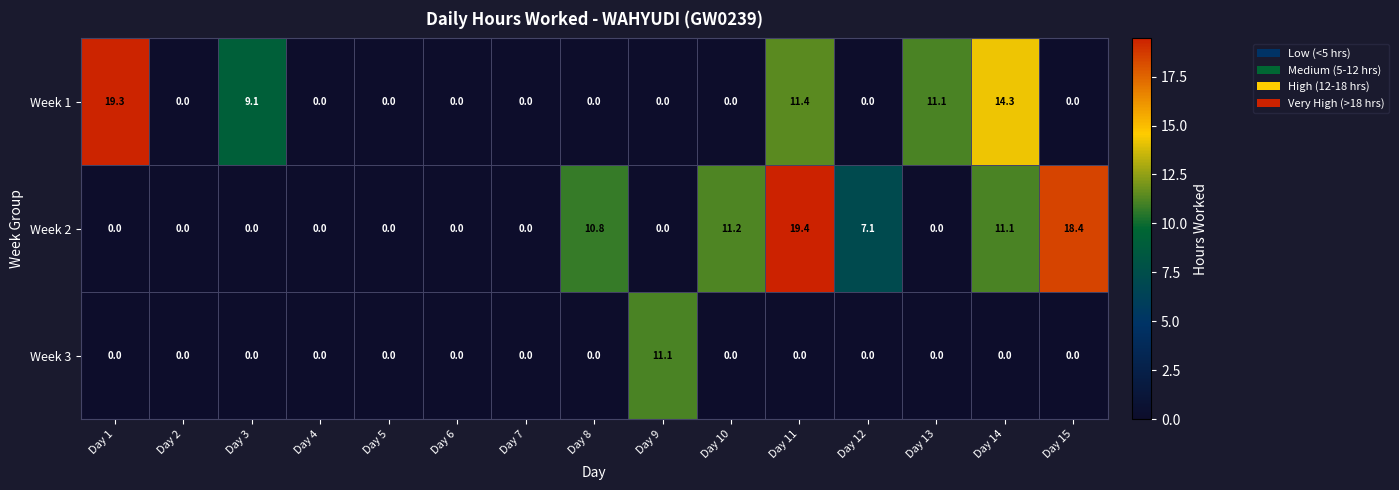

How many distinct data groups are displayed?

3